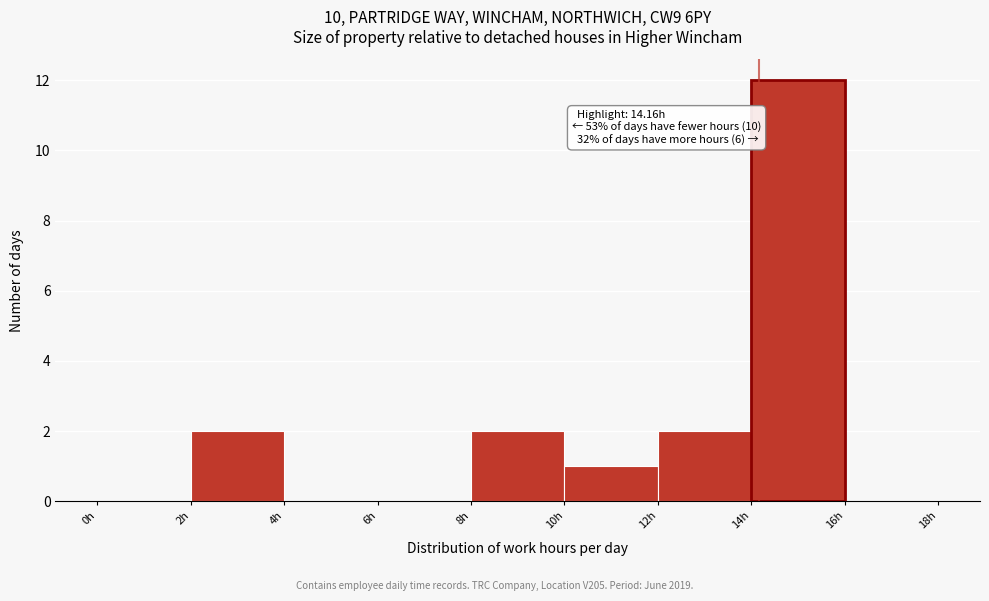

Which range on the x-axis has the tallest bar?

14 to 16